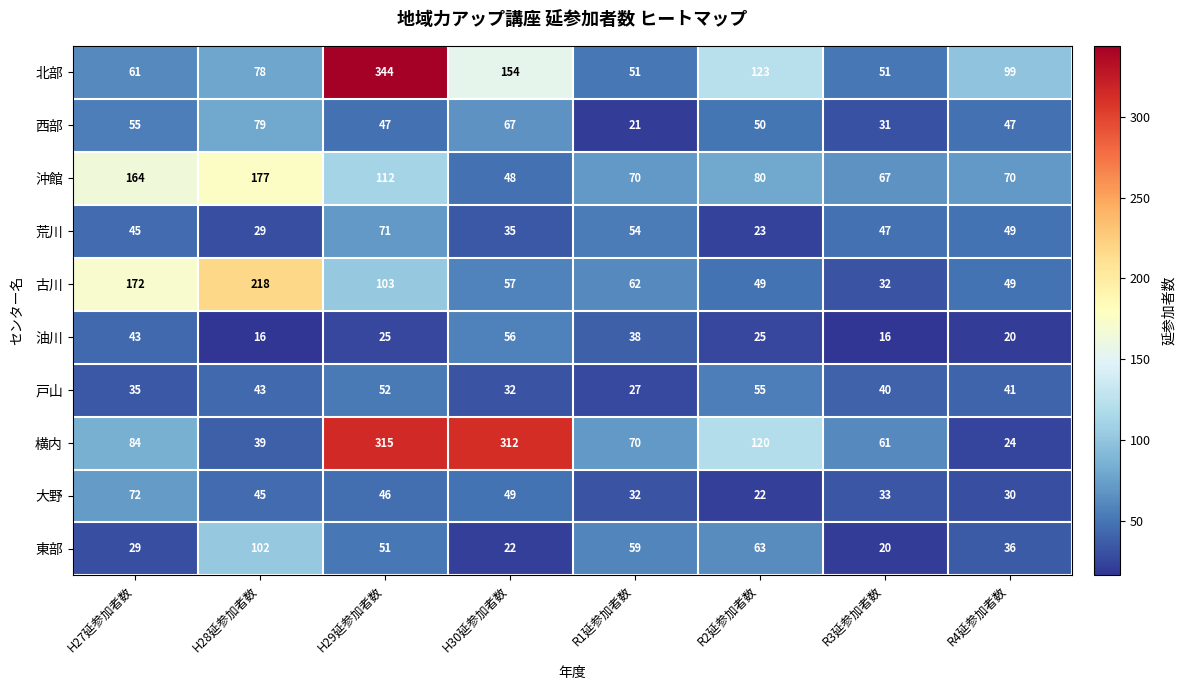

Which series has the largest total across all categories?

横内